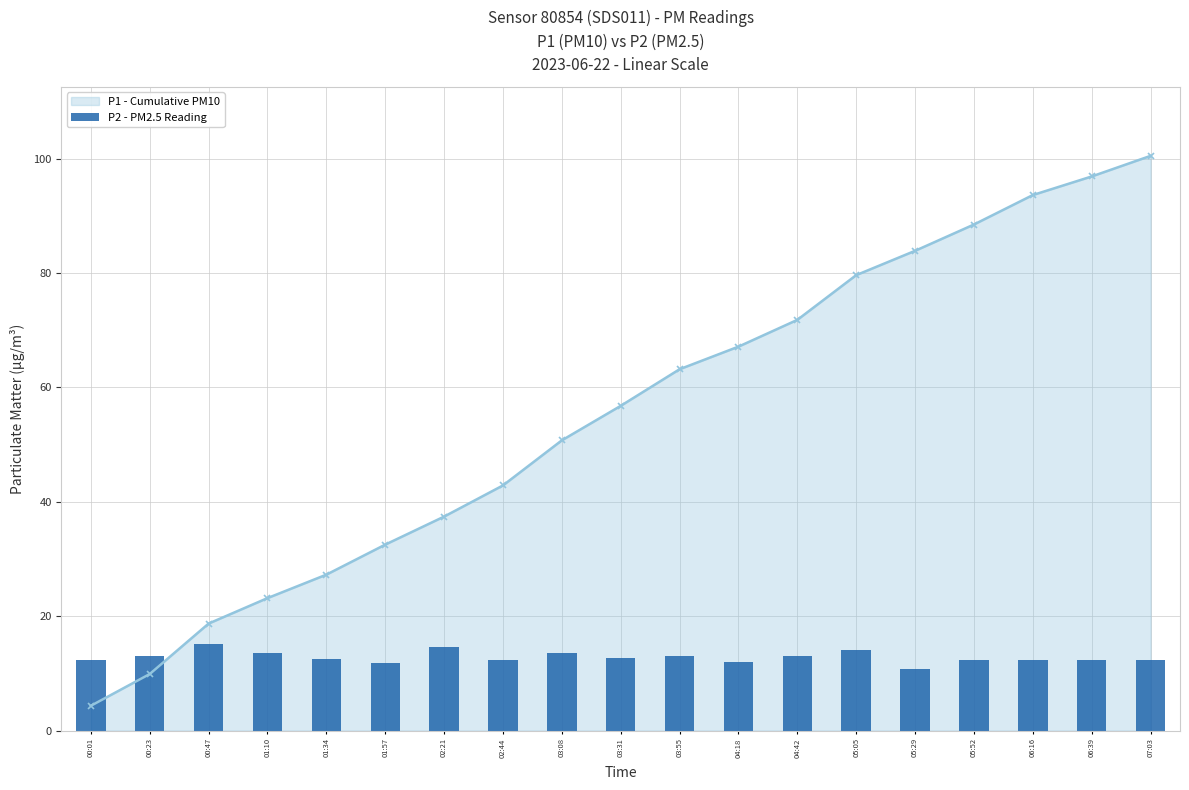

How many bars are there in total?

19